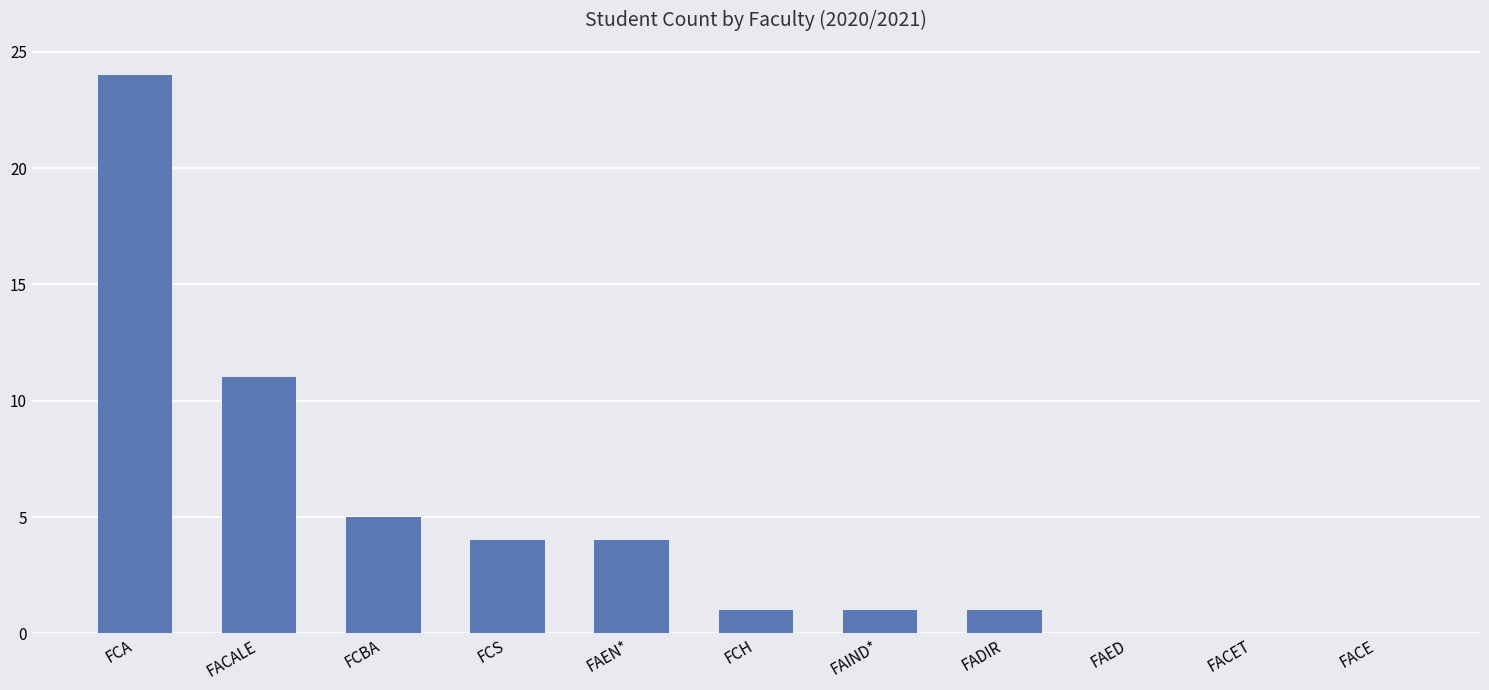

What is the greatest value displayed?

24